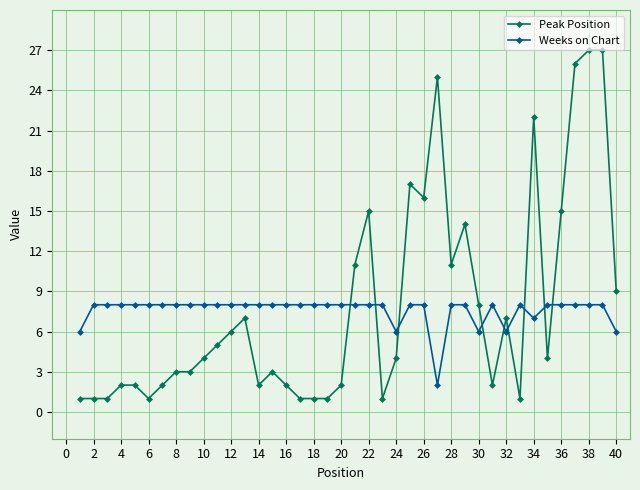

After their last crossing, which series has the higher values: Weeks on Chart or Peak Position?

Peak Position